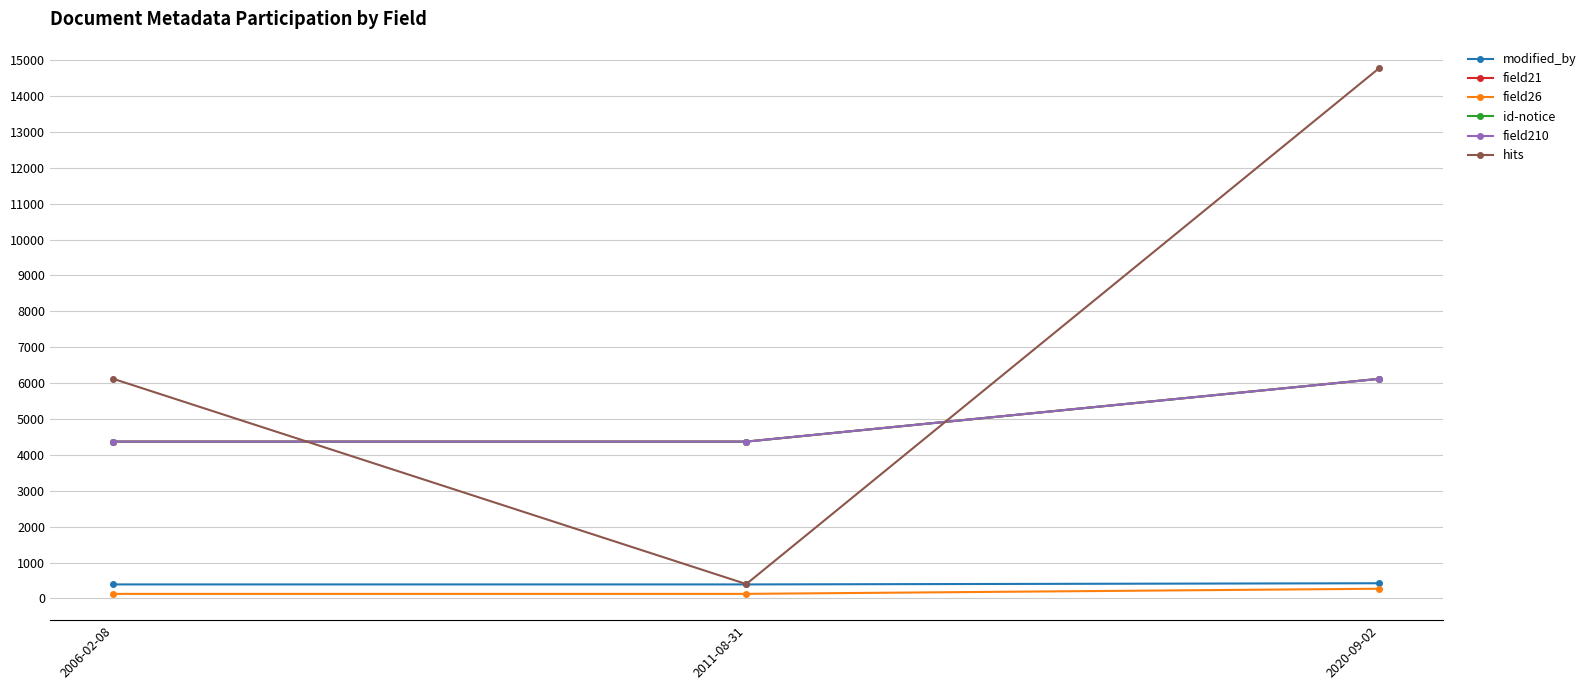

Reading right to left, transcribe all the data shown in this chart.

modified_by: 2020-09-02=423	2011-08-31=390	2006-02-08=390
field21: 2020-09-02=6120	2011-08-31=4370	2006-02-08=4370
field26: 2020-09-02=270	2011-08-31=127	2006-02-08=127
id-notice: 2020-09-02=6120	2011-08-31=4370	2006-02-08=4370
field210: 2020-09-02=6120	2011-08-31=4370	2006-02-08=4370
hits: 2020-09-02=14782	2011-08-31=400	2006-02-08=6120